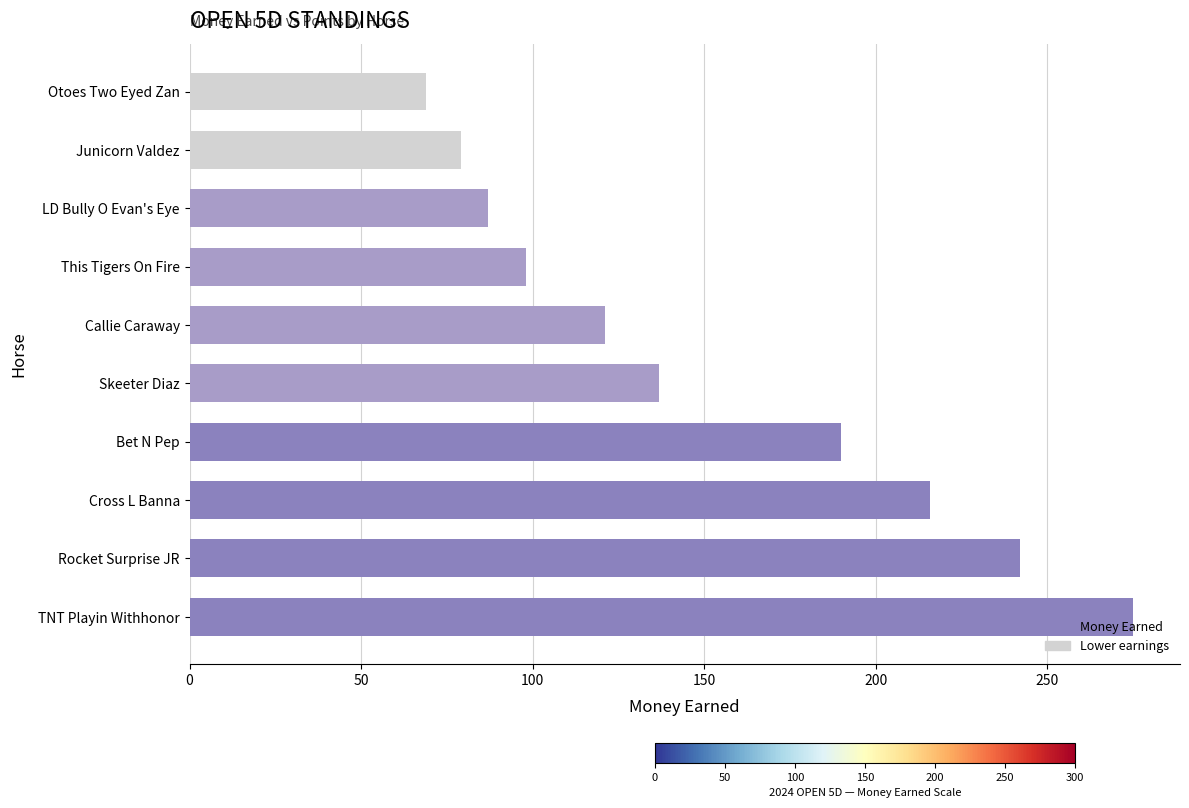

Is it true that the value at This Tigers On Fire is 98?

True